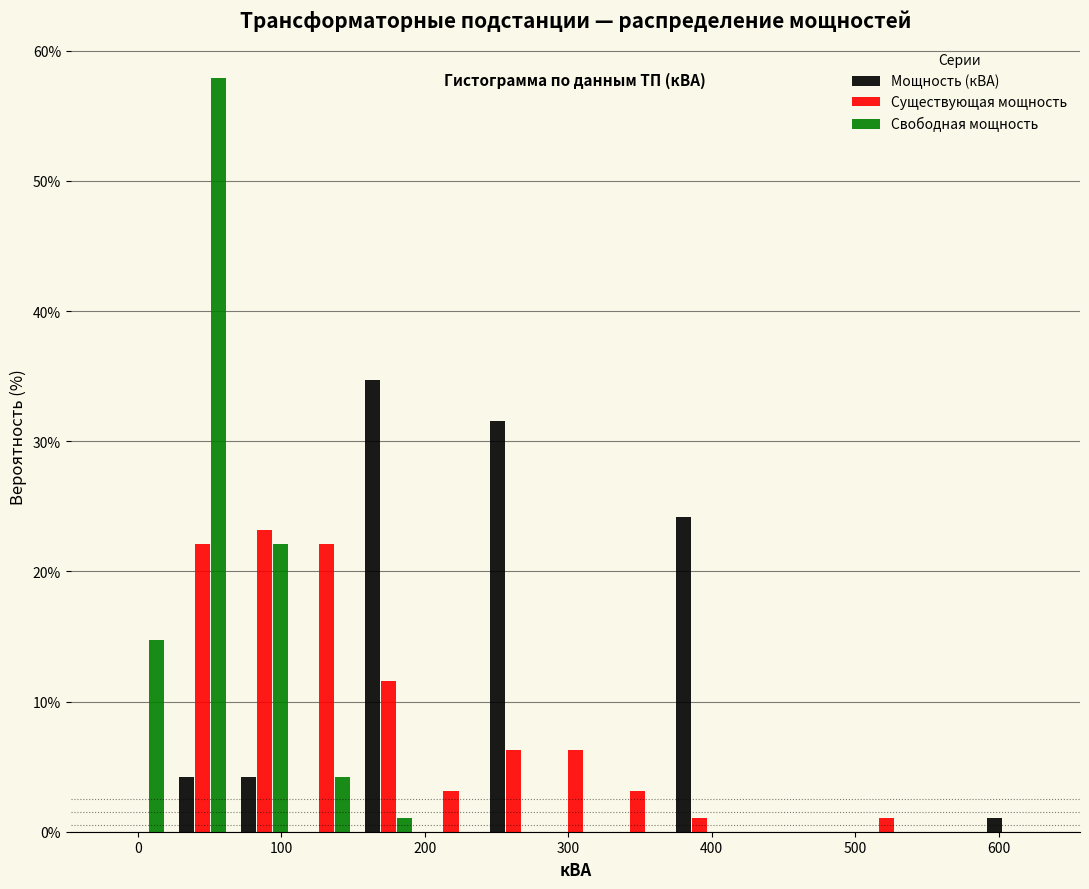

Reading left to right, transcribe this chart: for each range on the x-axis, give the height of each series' bar. Neither the bar edges nor the heights are printed on the chart, so give them approximately, as read against the axes.

-20 to 20: Мощность (кВА)=0	Существующая мощность=0	Свободная мощность=15
20 to 70: Мощность (кВА)=4	Существующая мощность=22	Свободная мощность=58
70 to 110: Мощность (кВА)=4	Существующая мощность=23	Свободная мощность=22
110 to 150: Мощность (кВА)=0	Существующая мощность=22	Свободная мощность=4
150 to 200: Мощность (кВА)=35	Существующая мощность=12	Свободная мощность=1
200 to 240: Мощность (кВА)=0	Существующая мощность=3	Свободная мощность=0
240 to 280: Мощность (кВА)=32	Существующая мощность=6	Свободная мощность=0
280 to 330: Мощность (кВА)=0	Существующая мощность=6	Свободная мощность=0
330 to 370: Мощность (кВА)=0	Существующая мощность=3	Свободная мощность=0
370 to 410: Мощность (кВА)=24	Существующая мощность=1	Свободная мощность=0
410 to 460: Мощность (кВА)=0	Существующая мощность=0	Свободная мощность=0
460 to 500: Мощность (кВА)=0	Существующая мощность=0	Свободная мощность=0
500 to 540: Мощность (кВА)=0	Существующая мощность=1	Свободная мощность=0
540 to 590: Мощность (кВА)=0	Существующая мощность=0	Свободная мощность=0
590 to 630: Мощность (кВА)=1	Существующая мощность=0	Свободная мощность=0